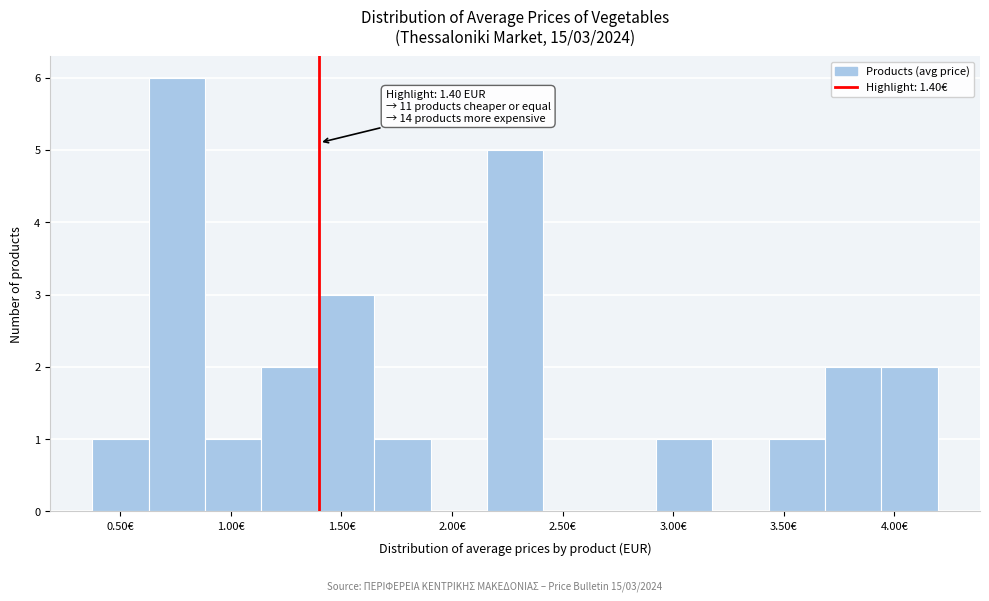

Which range on the x-axis has the tallest bar?

0.65 to 0.90